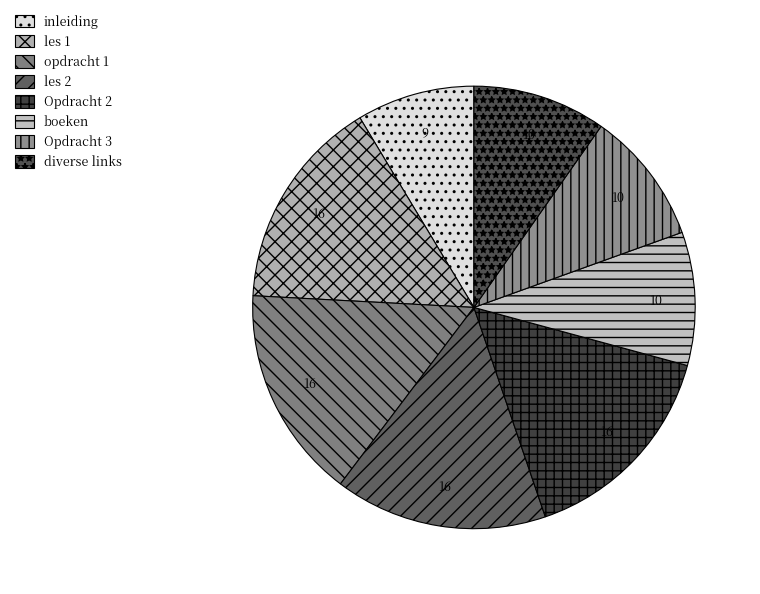

How many slices are in this pie chart?

8